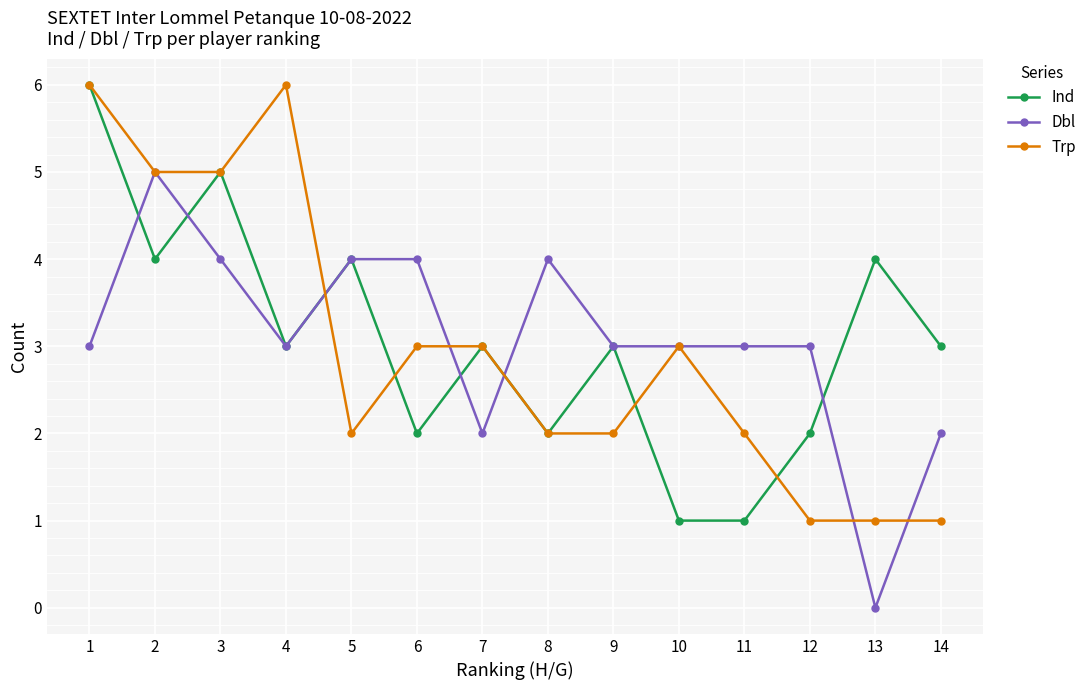

How many Dbl values are between 3 and 4?

10